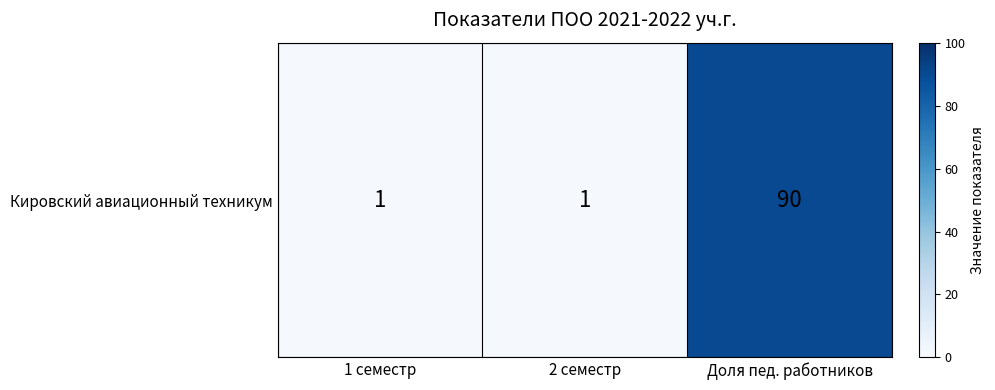

What is the sum of the values at 2 семестр and 1 семестр?

2